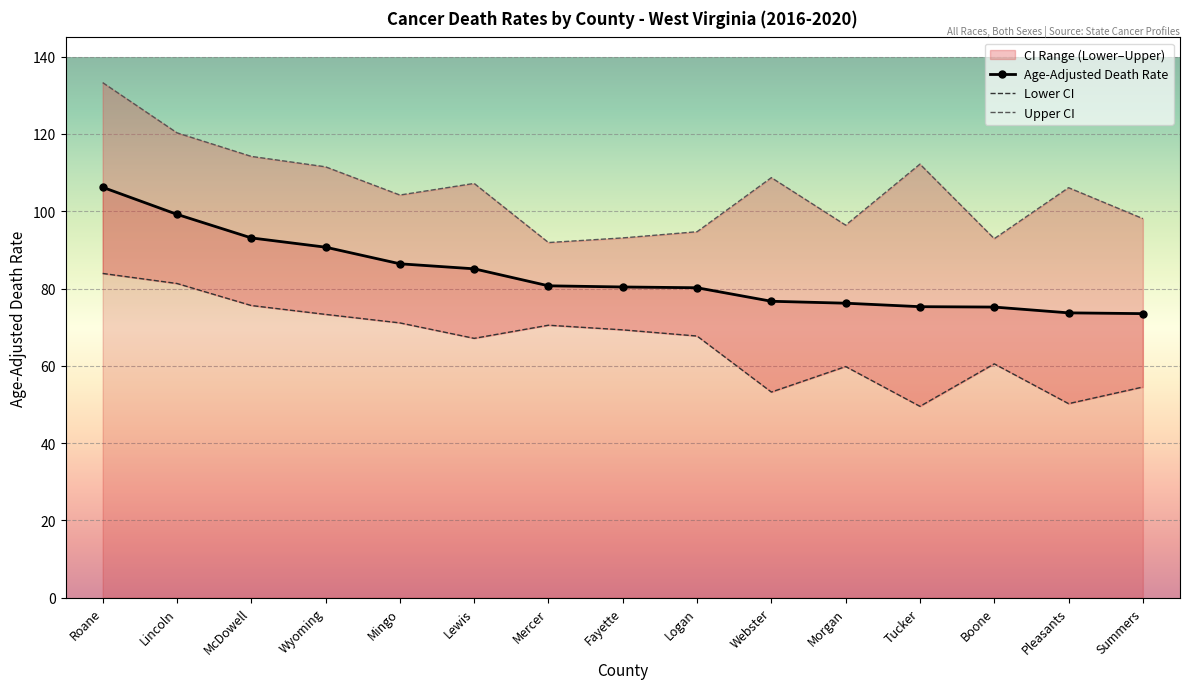

What is the difference between the maximum and minimum values in the Age-Adjusted Death Rate series?

32.7